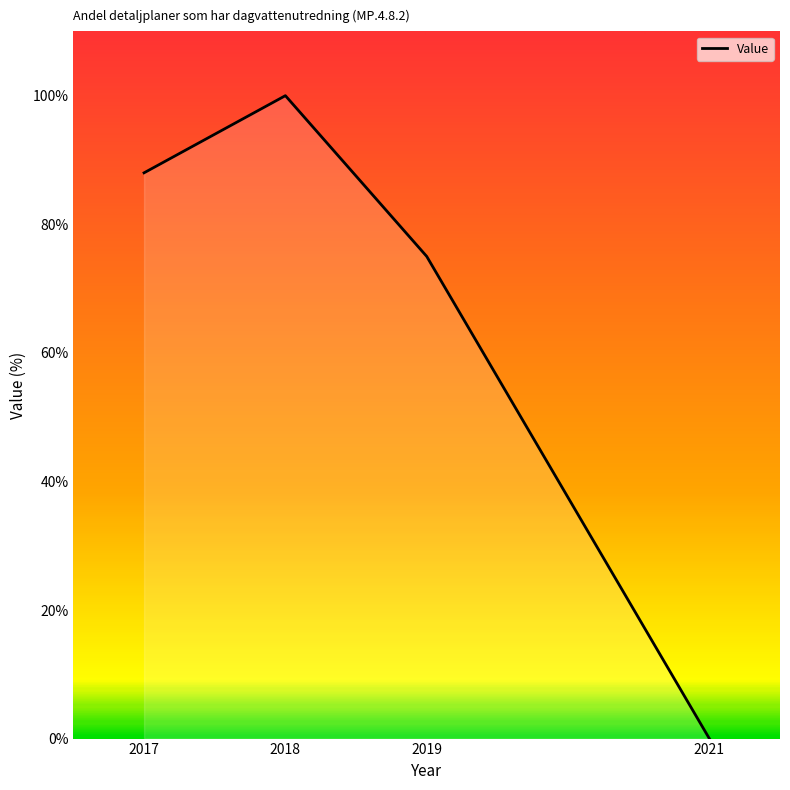

What is the sum of the values at 2018 and 2017?

188